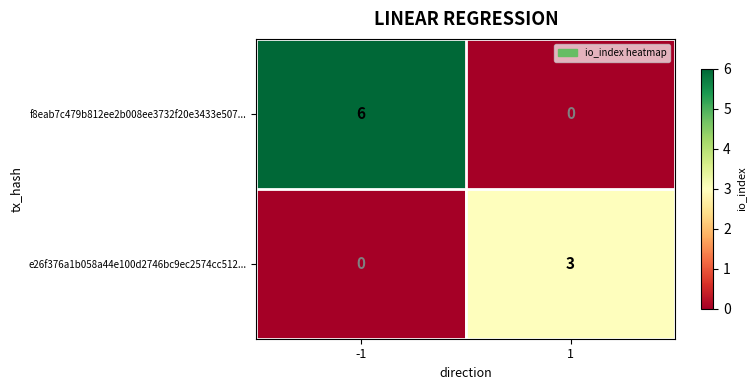

How many values in the e26f376a1b058a44e100d2746bc9ec2574cc512... series are below 3?

1